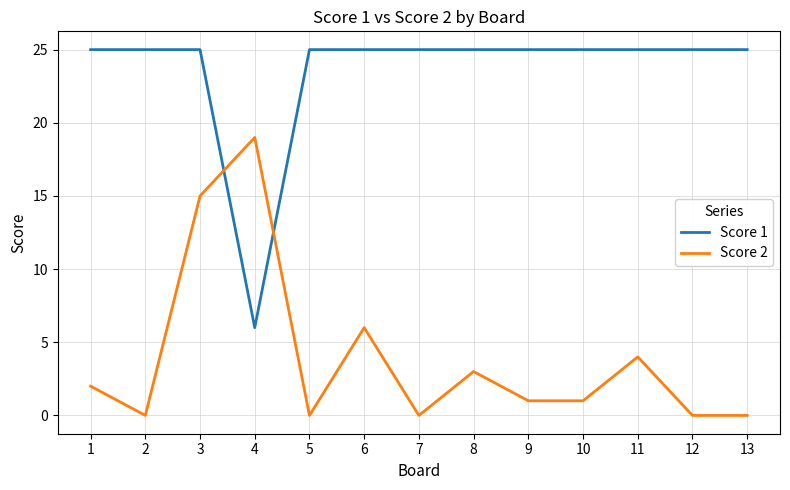

Is it true that Score 1 equals 25 at 5?

True